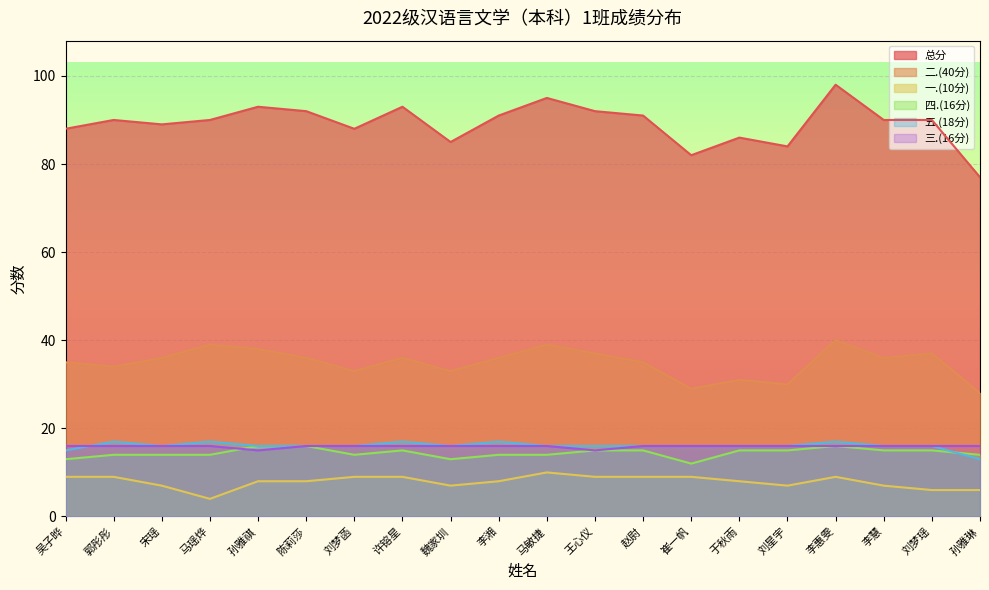

In 五.(18分), how many points are lower than both neighbors (excluding endpoints)?

2